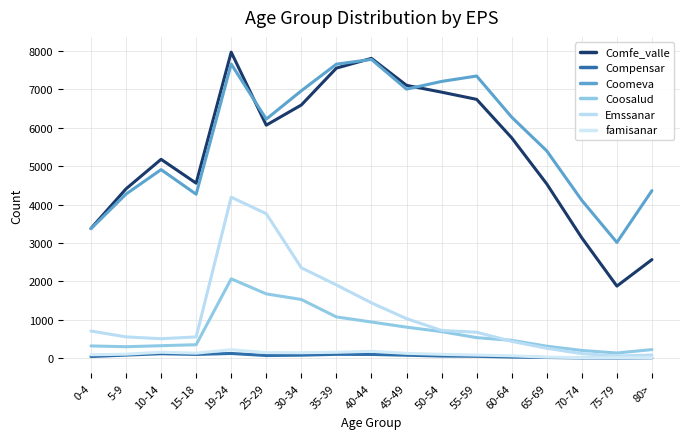

How many lines are shown in the chart?

6